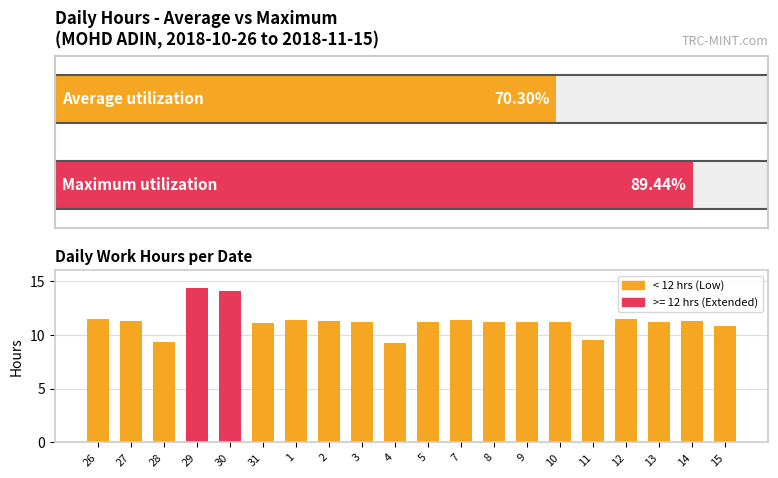

List the labels in order of value, smallest first.

4, 28, 11, 15, 31, 13, 3, 9, 8, 10, 5, 2, 14, 27, 1, 7, 26, 12, 30, 29